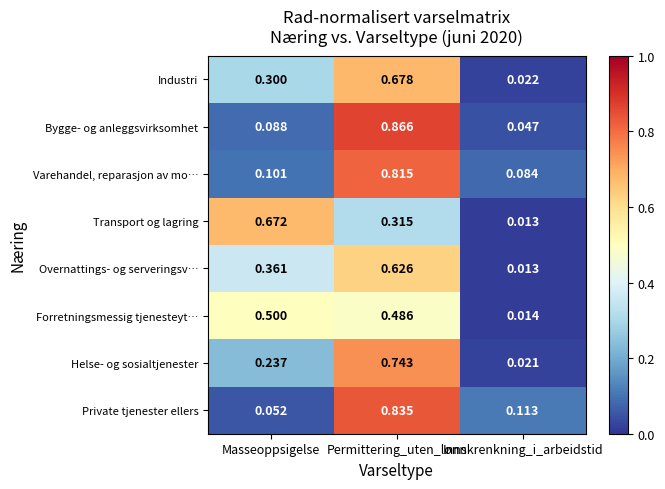

At which label is Transport og lagring closest to 0?

Innskrenkning_i_arbeidstid